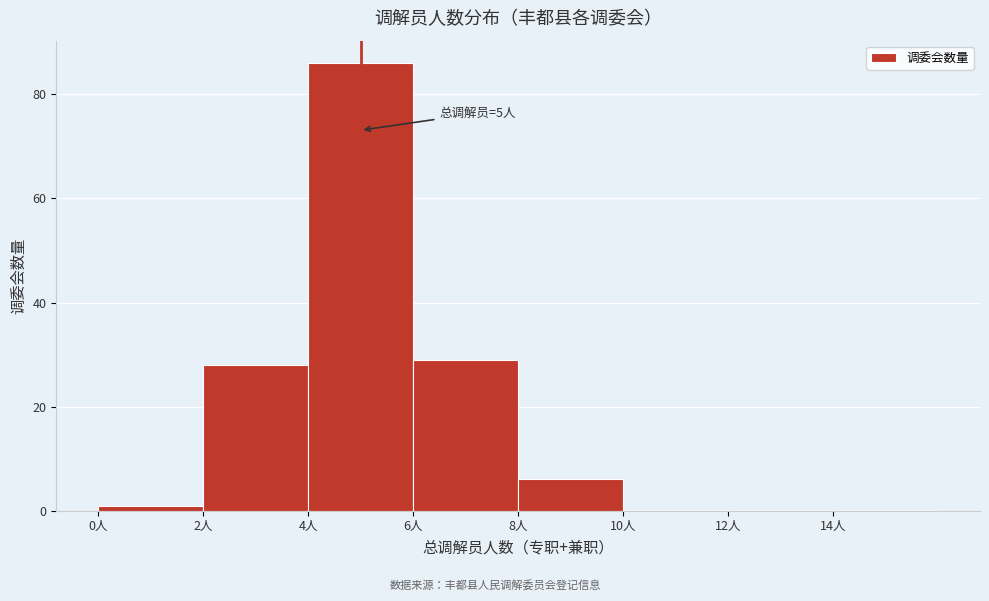

Which range on the x-axis has the tallest bar?

4 to 6